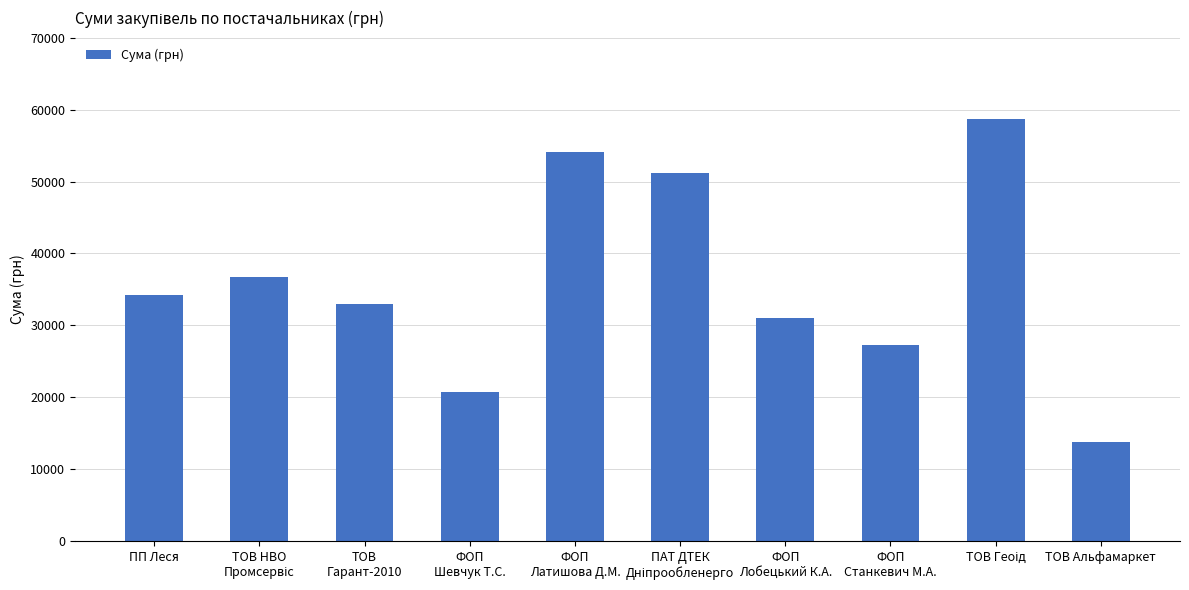

At which label does the data first exceed 34258?

ПП Леся